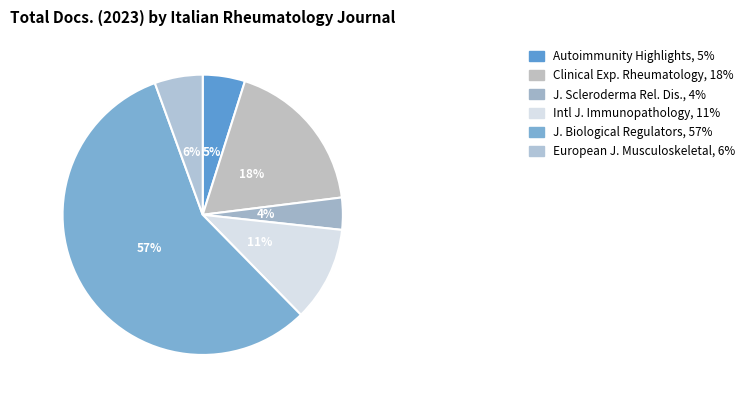

Rank the categories by value from lowest to highest.

Journal of Scleroderma and Related Disorders, Autoimmunity Highlights, European Journal of Musculoskeletal Diseases, International Journal of Immunopathology and Pharmacology, Clinical and Experimental Rheumatology, Journal of Biological Regulators and Homeostatic Agents